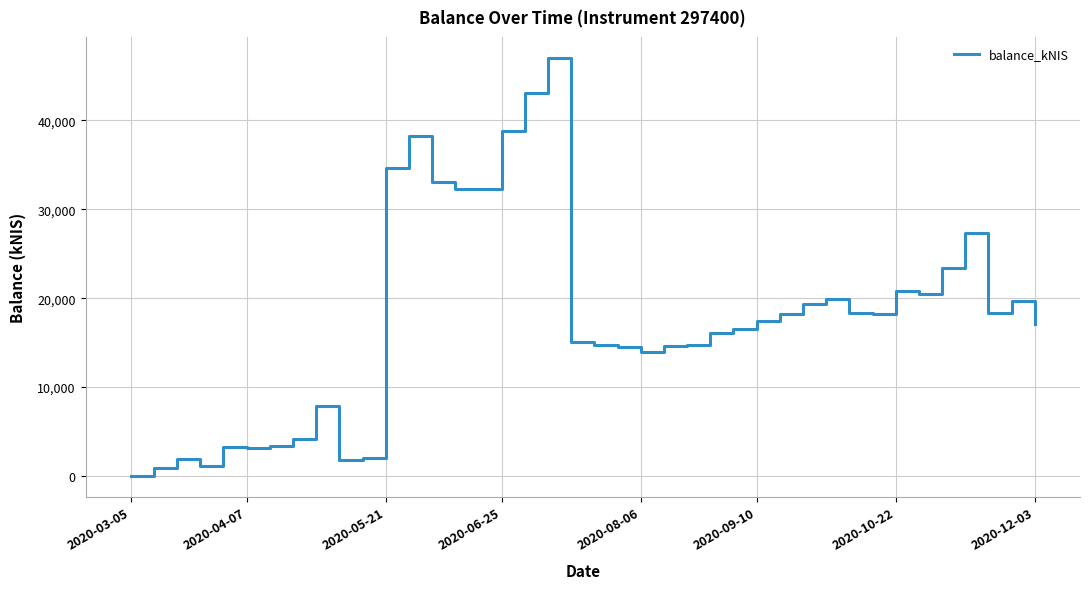

What is the difference between the maximum and minimum values?

47006.6